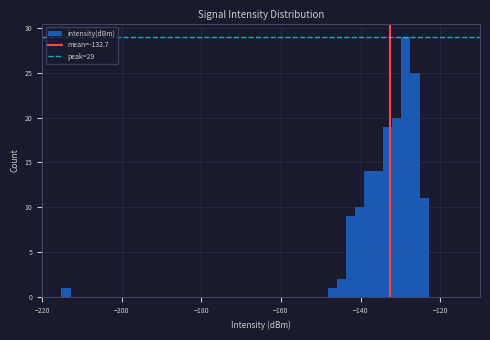

Around what value on the x-axis is the tallest bar? Give the approximate position of its centre, as read against the axis.

-128